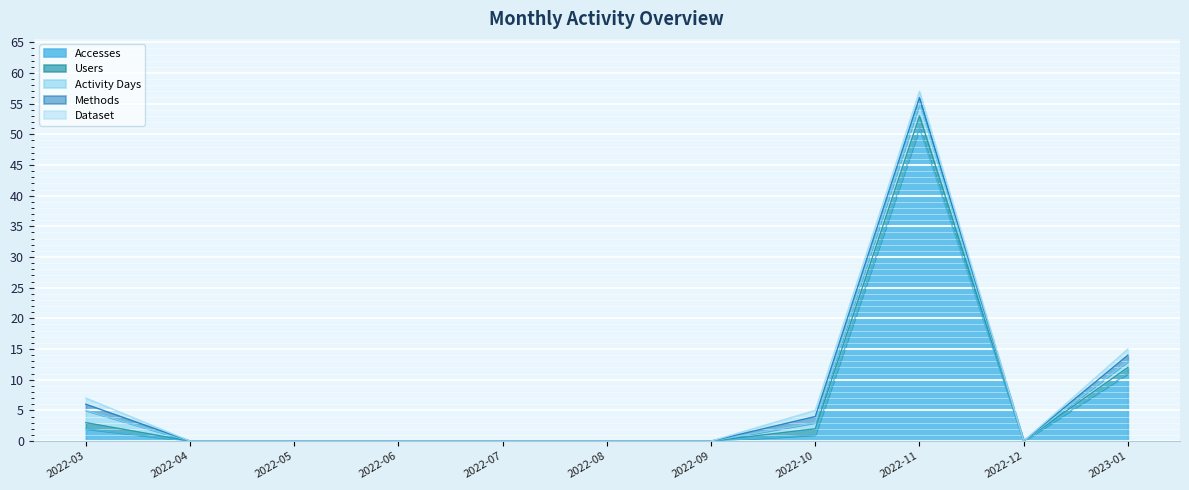

The Activity Days series shows 1 at 2022-08. True or false?

False